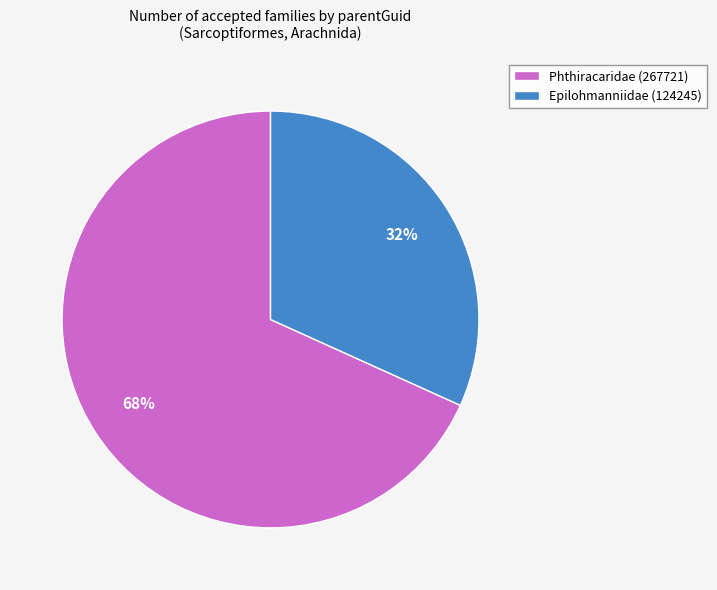

Which slice is the smallest?

Epilohmanniidae (124245)